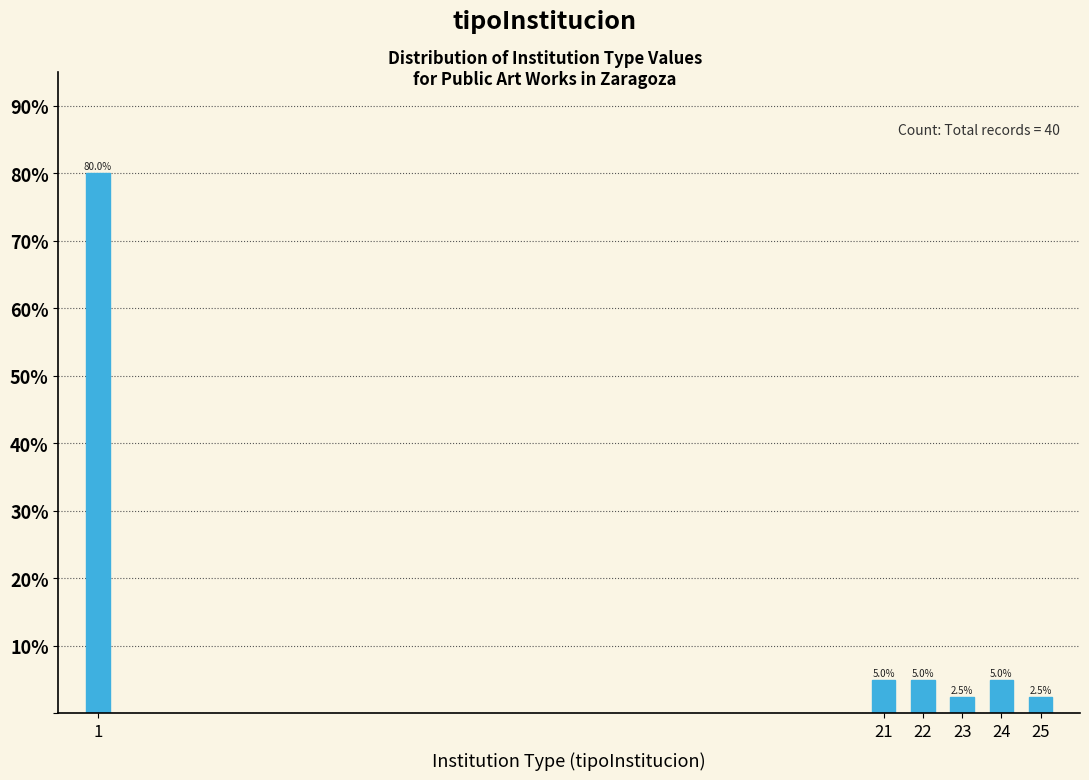

Reading left to right, transcribe all the data shown in this chart.

80.0	5.0	5.0	2.5	5.0	2.5